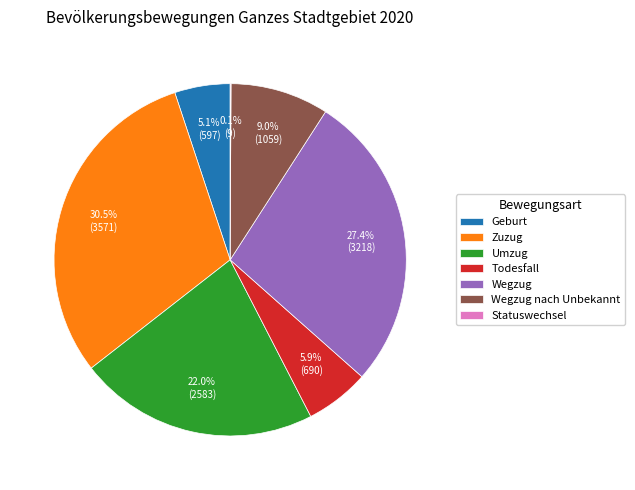

Which category has the biggest portion of the pie?

Zuzug